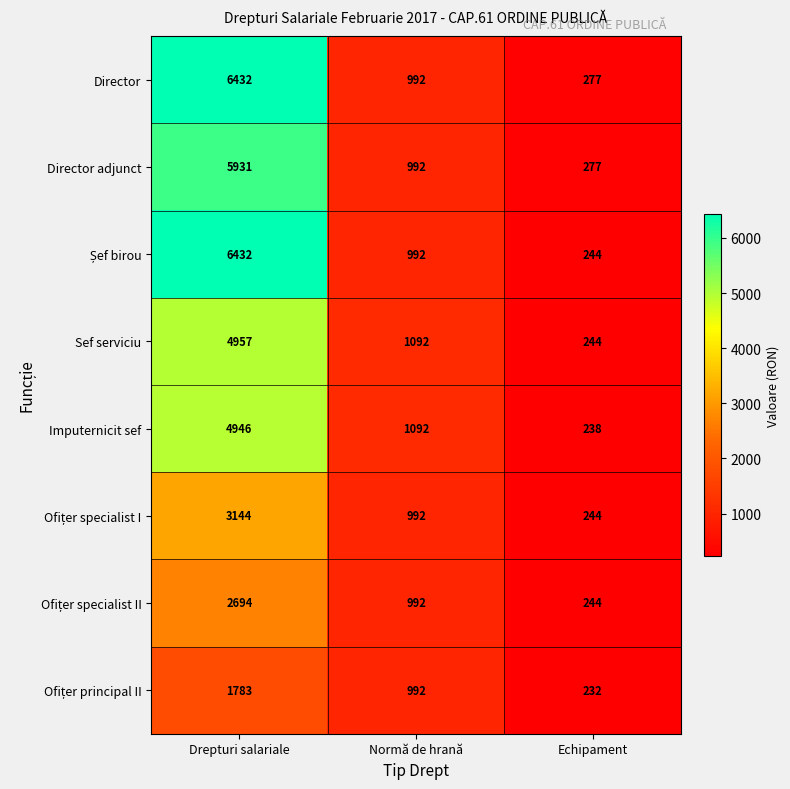

At how many categories does at least one series exceed 1080?

2